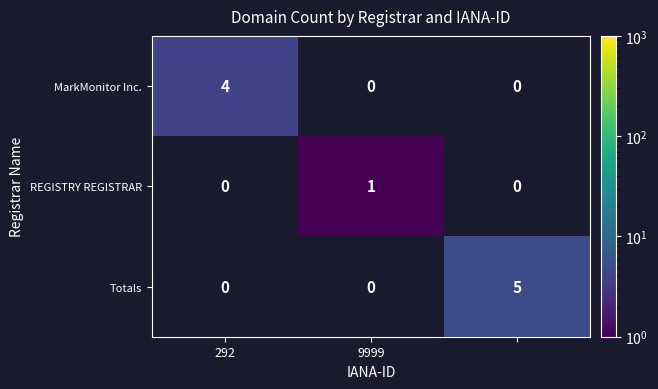

The value of REGISTRY REGISTRAR at 9999 is 0. True or false?

False